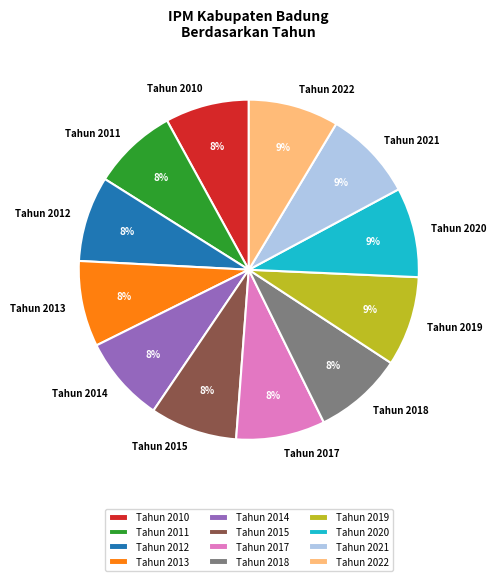

Count the number of slices in the pie.

12